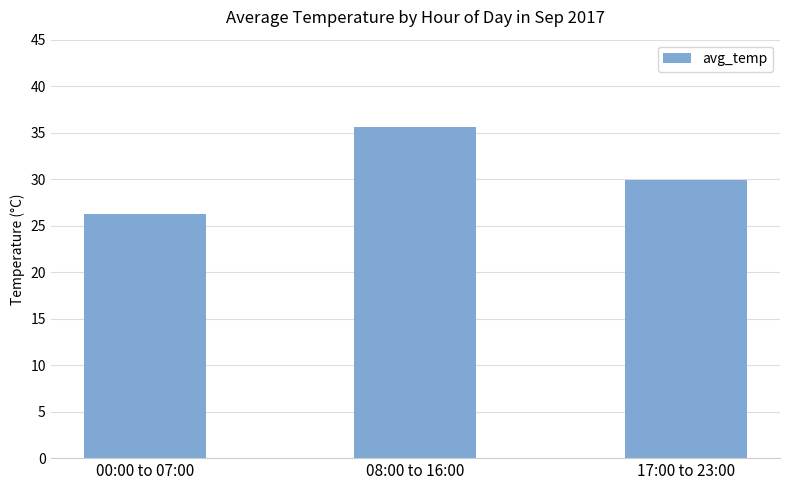

Is it true that the value at 17:00 to 23:00 is 29.9?

True